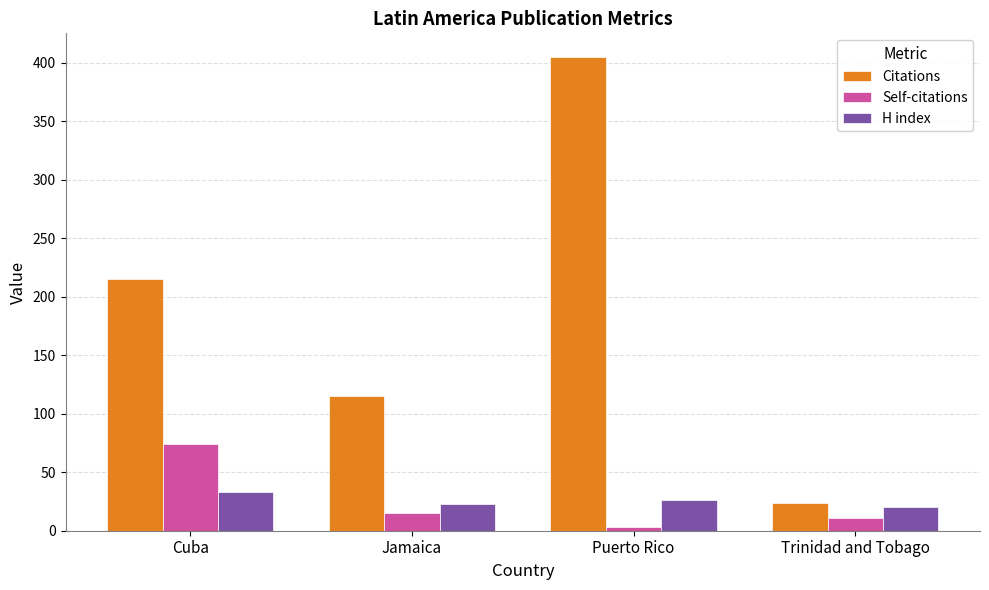

What is the label of the 3rd bar from the right?

Jamaica